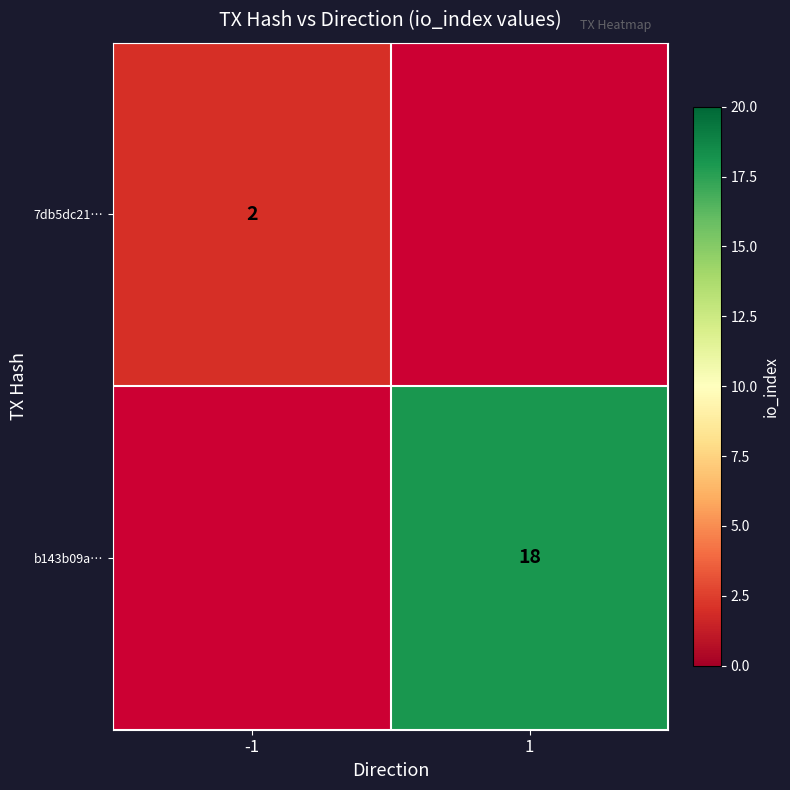

Which has a higher value, 1 or -1?

-1